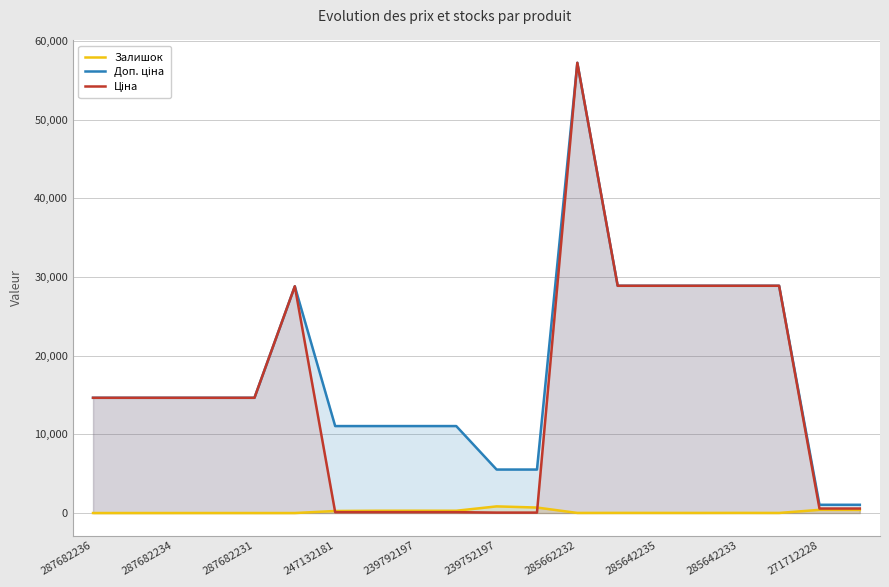

At which label does Залишок reach its minimum?

287682236